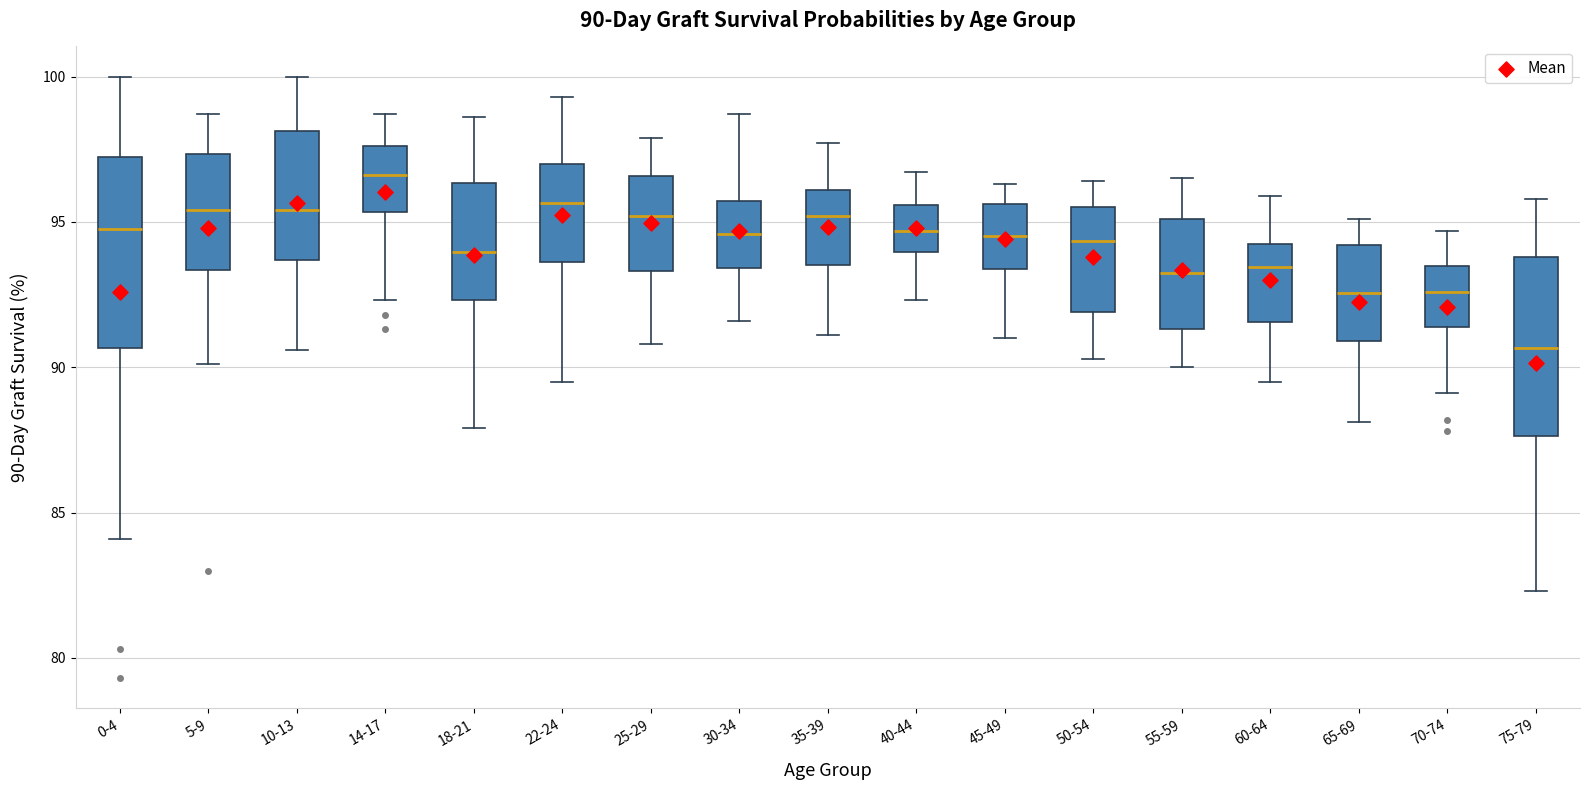

Which box's median line is the highest?

14-17